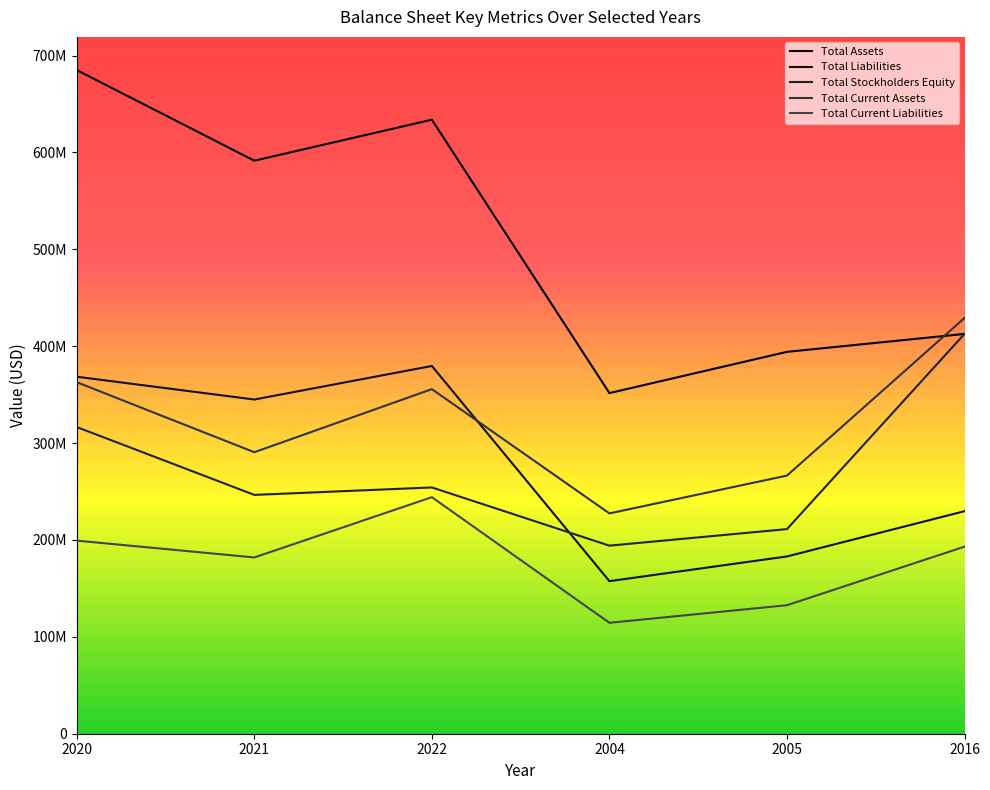

Reading left to right, transcribe all the data shown in this chart.

Total Assets: 2020=684976000	2021=591452000	2022=633766000	2004=351573000	2005=394134000	2016=412665000
Total Liabilities: 2020=368462000	2021=344954000	2022=379570000	2004=157462000	2005=182959000	2016=229679000
Total Stockholders Equity: 2020=316514000	2021=246498000	2022=254196000	2004=194111000	2005=211175000	2016=412665000
Total Current Assets: 2020=362797000	2021=290550000	2022=355668000	2004=227400000	2005=266422000	2016=429132000
Total Current Liabilities: 2020=199302000	2021=181934000	2022=244135000	2004=114492000	2005=132631000	2016=193064000